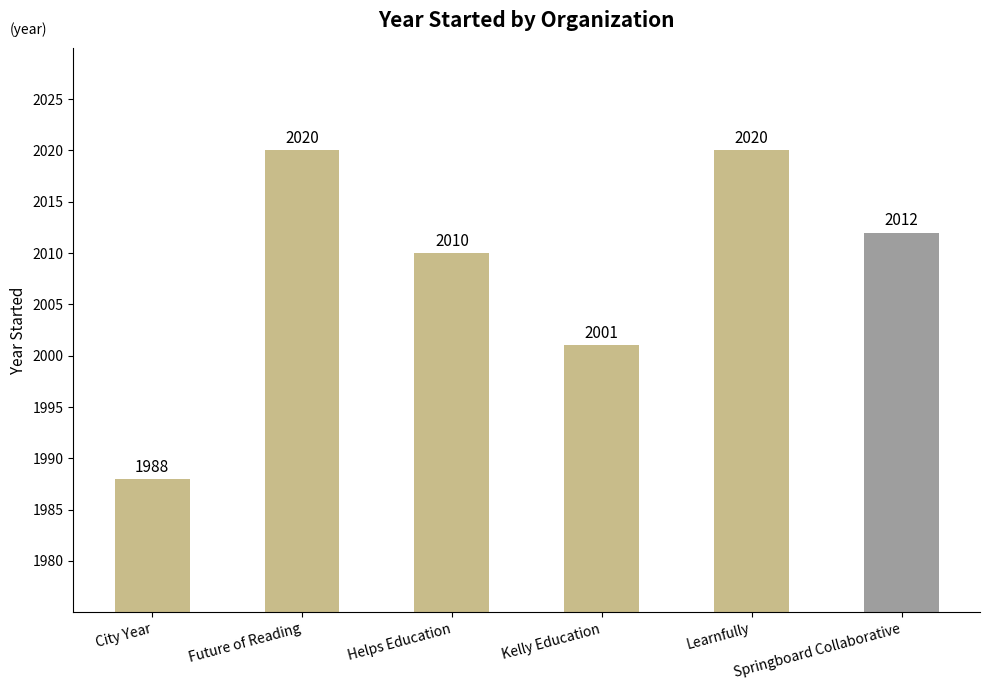

What is the sum of the values at City Year and Helps Education?

3998